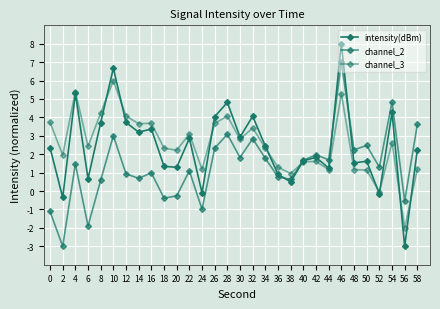

Is this an area chart (filled region under the line)?

No